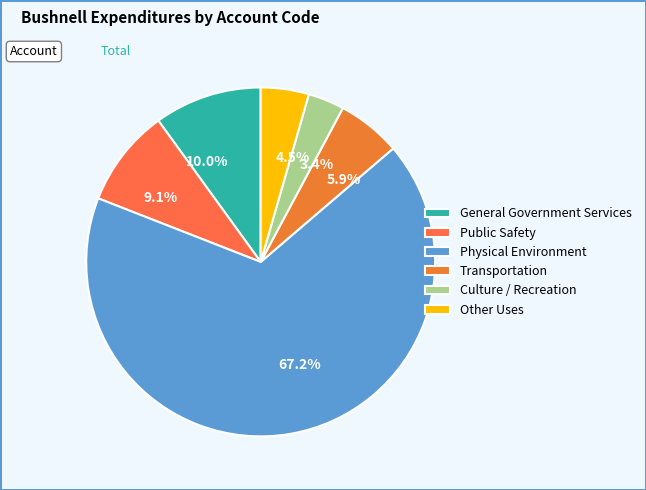

What percentage do Other Uses and Transportation together represent?

10.4%